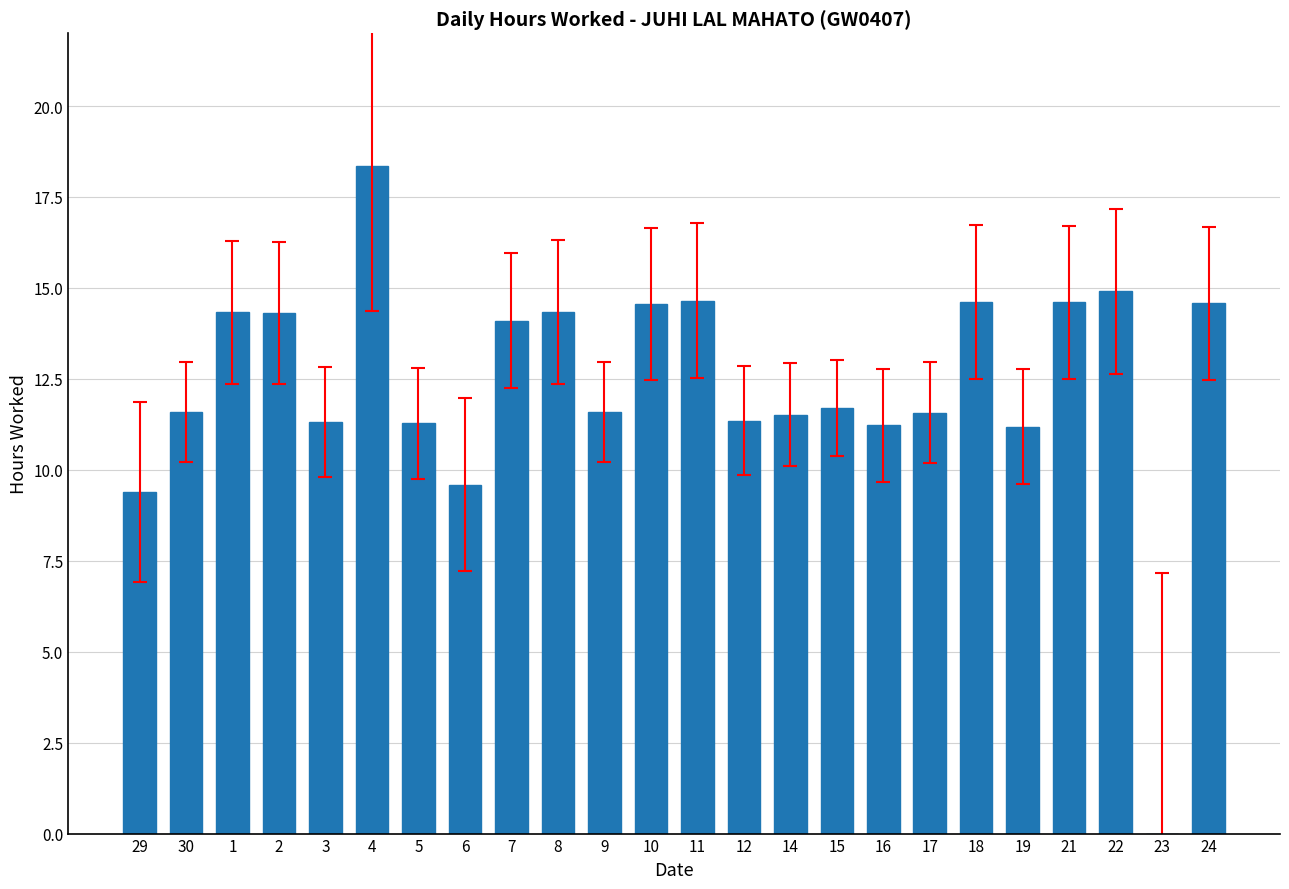

What value does the data have at 21?

14.6